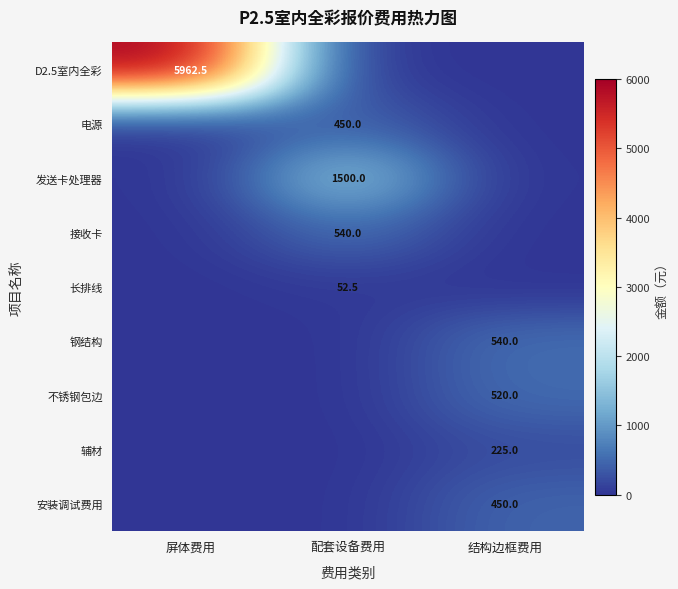

Is it true that 长排线 equals 29.7 at 配套设备费用?

False